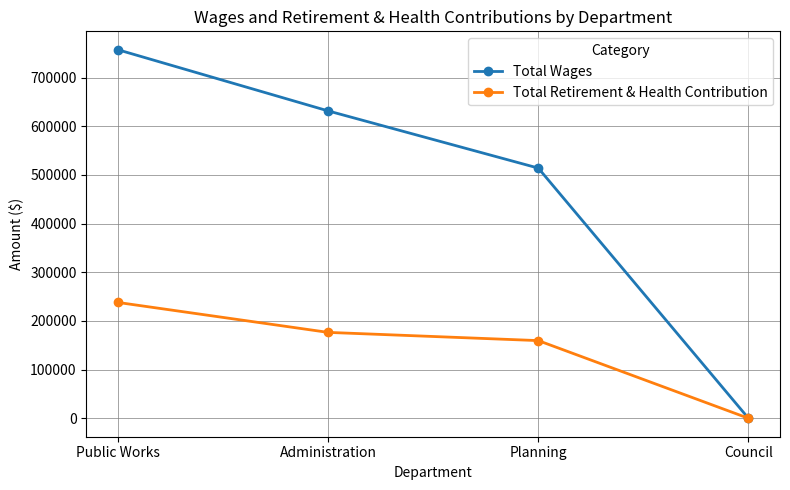

Where does the Total Wages series first go above 631507?

Public Works